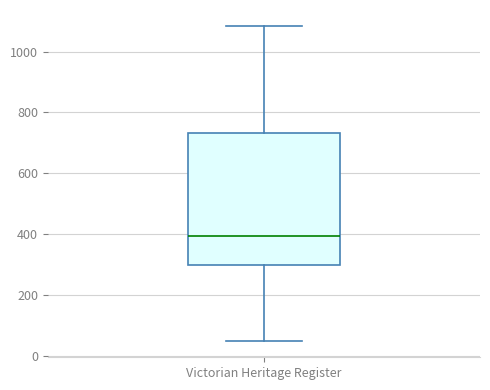

Transcribe this box plot: give where the median line is, the range the box spans, and where the two whiskers end, as read against the y-axis. The values are not printed on the chart, so give them approximately, as read against the axis.

median 400, box 300 to 740, whiskers 40 to 1080